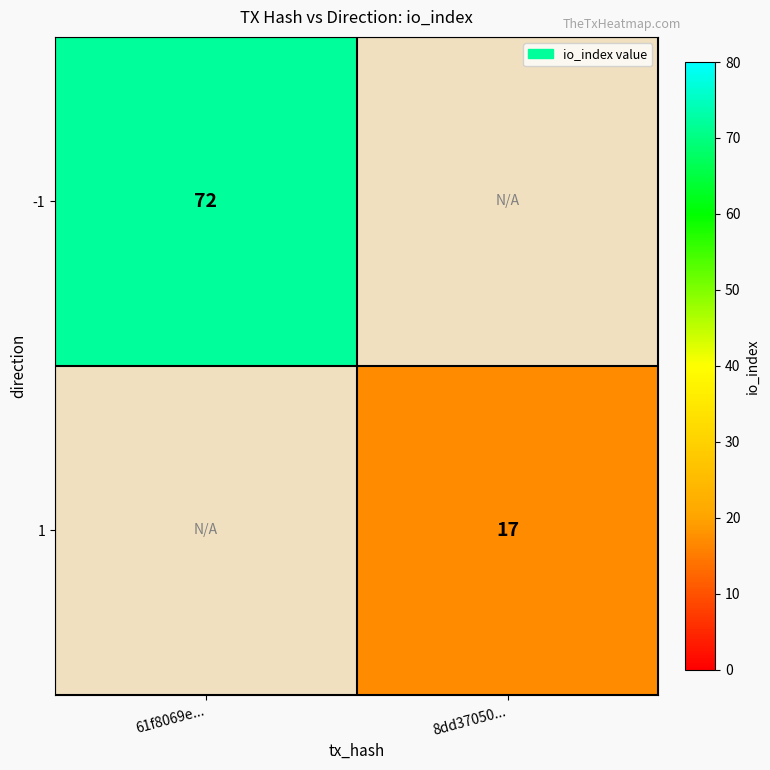

The -1 series shows 72 at 61f8069e.... True or false?

True